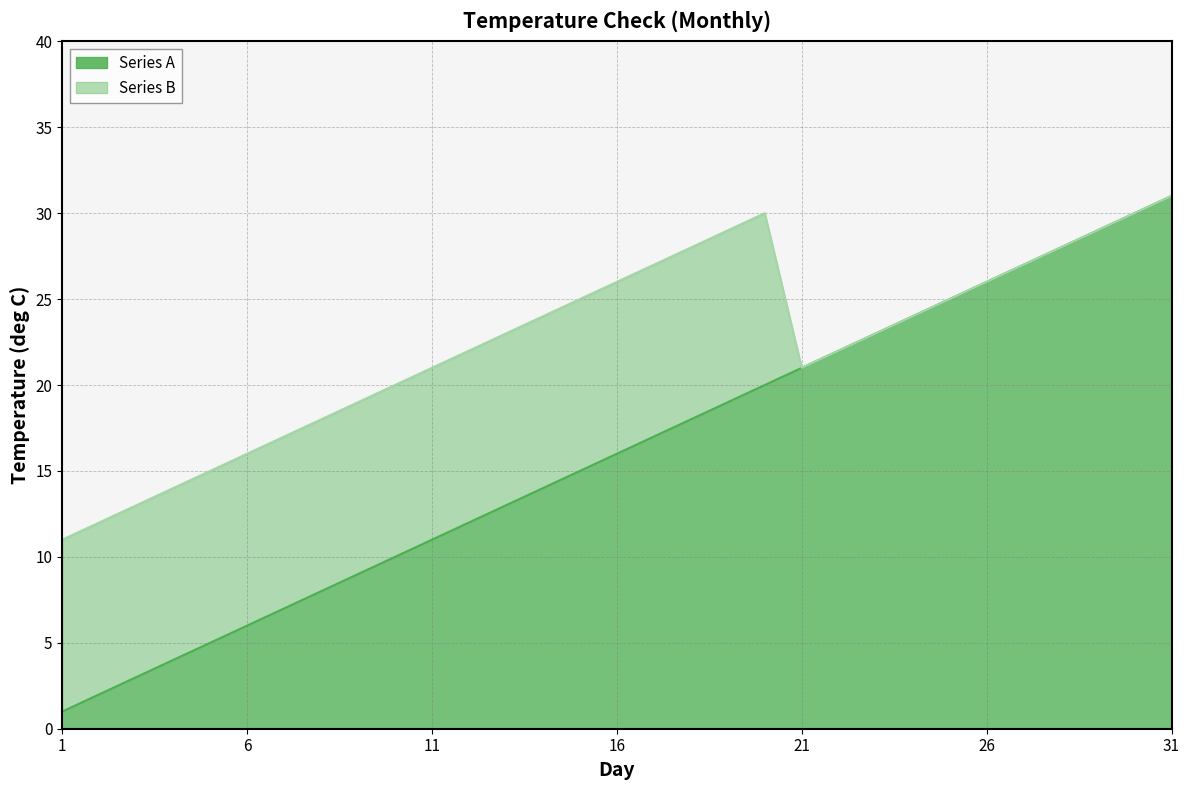

Which series has the largest range (max minus min)?

Series A